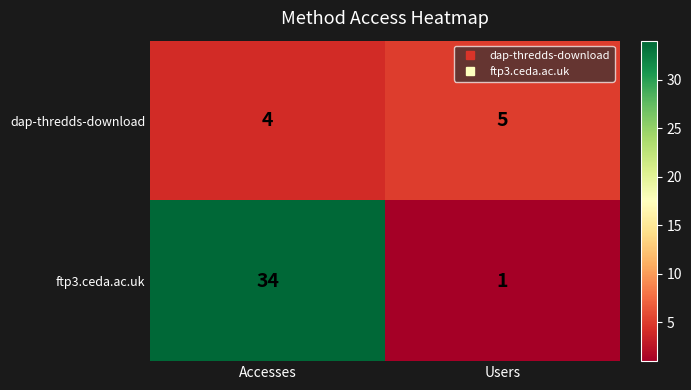

Reading left to right, list all the values displayed in this chart.

dap-thredds-download: 4	5
ftp3.ceda.ac.uk: 34	1